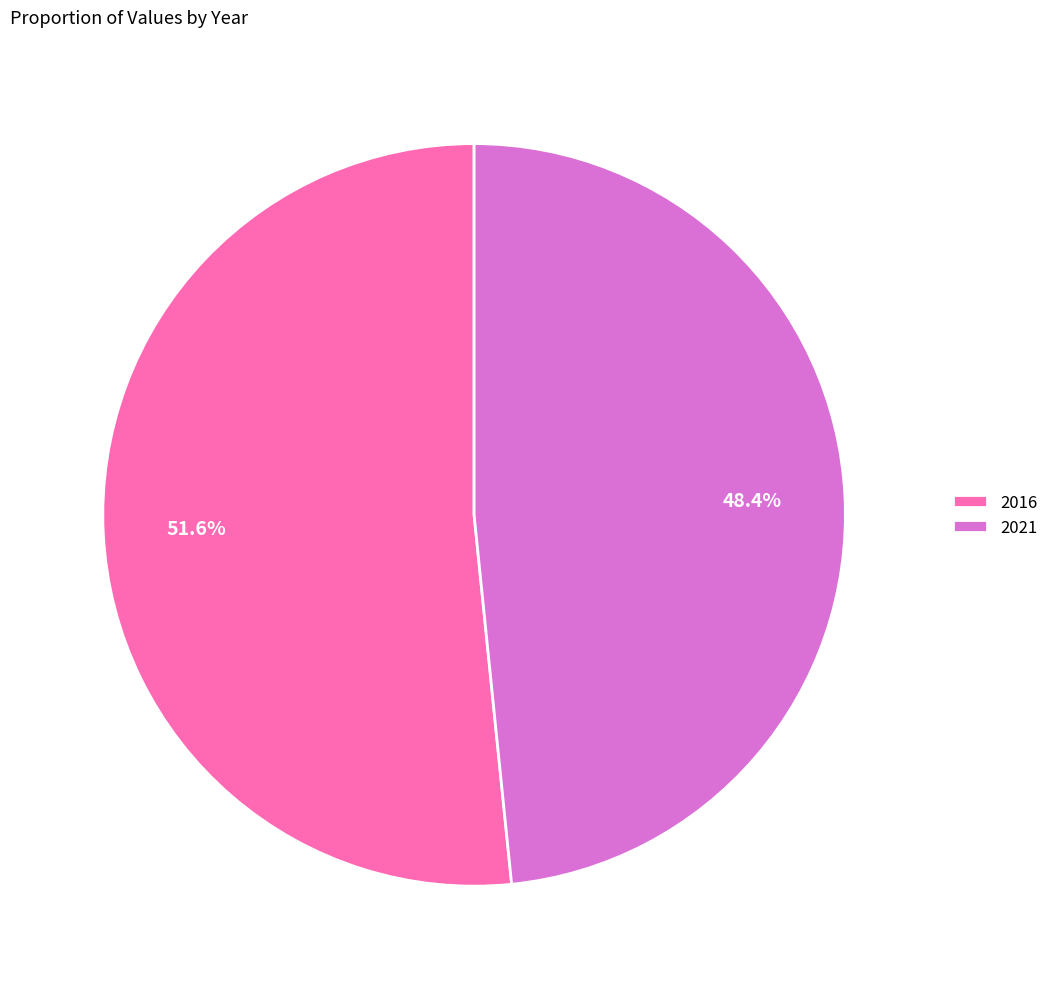

Is it true that 2021 is 48% of the pie?

True